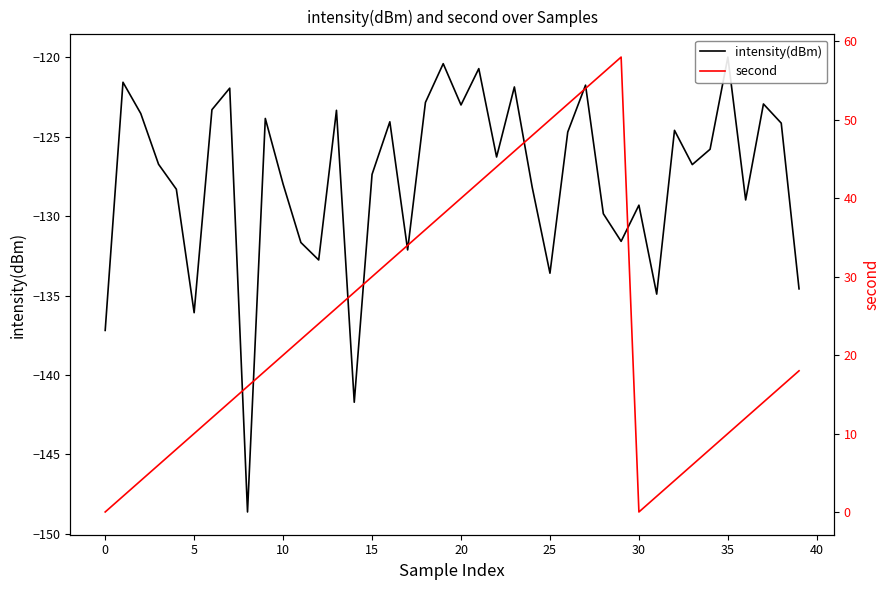

True or false: second and intensity(dBm) cross at least once.

False